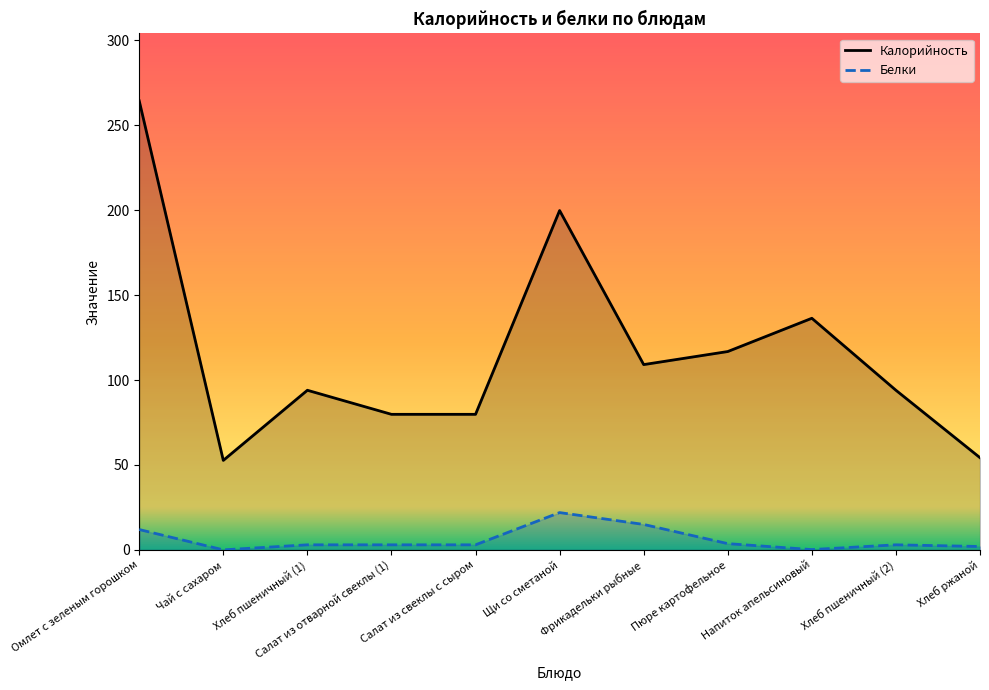

What is the label of the 3rd point from the left?

Хлеб пшеничный (1)